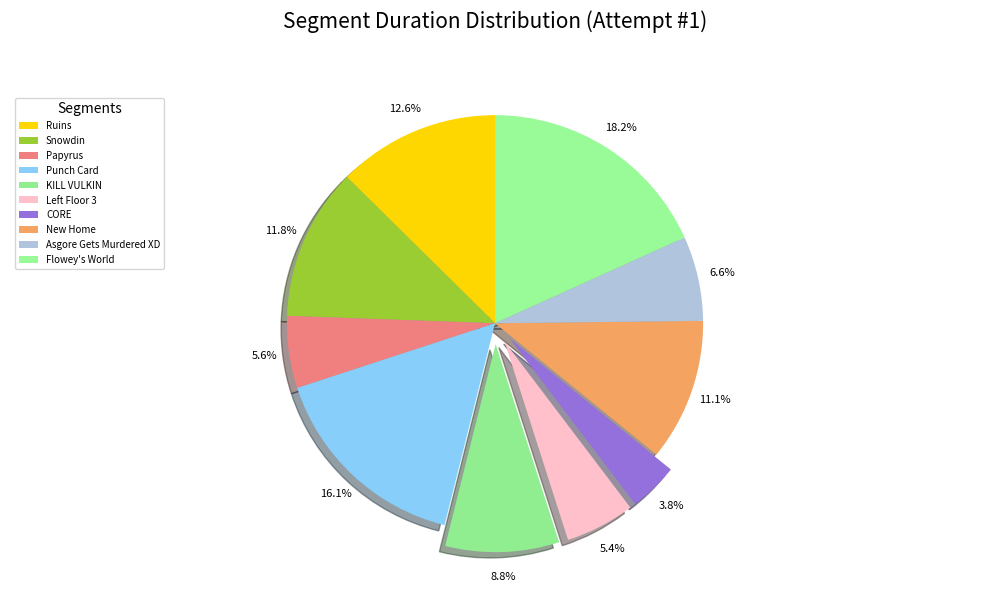

Count the number of slices in the pie.

10